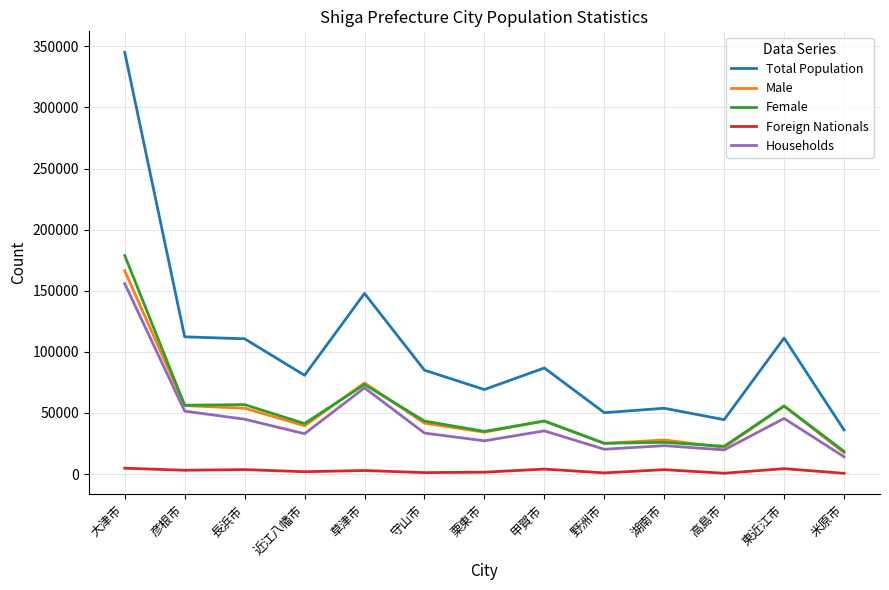

Which series has the largest total across all categories?

Total Population